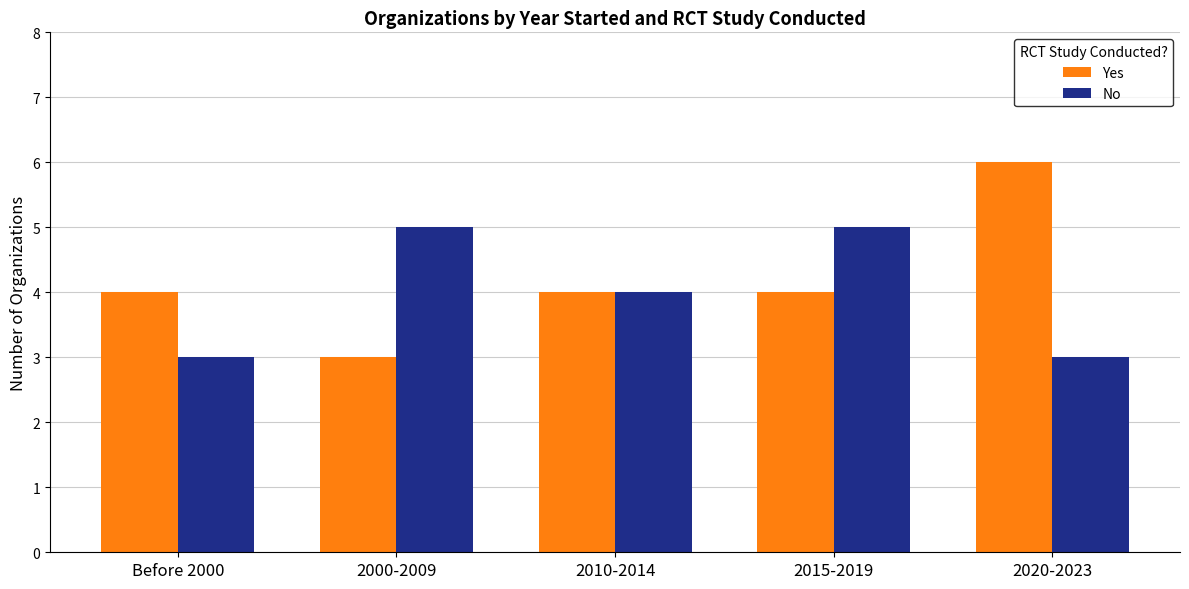

Rank the series by their average value, from lowest to highest.

No, Yes